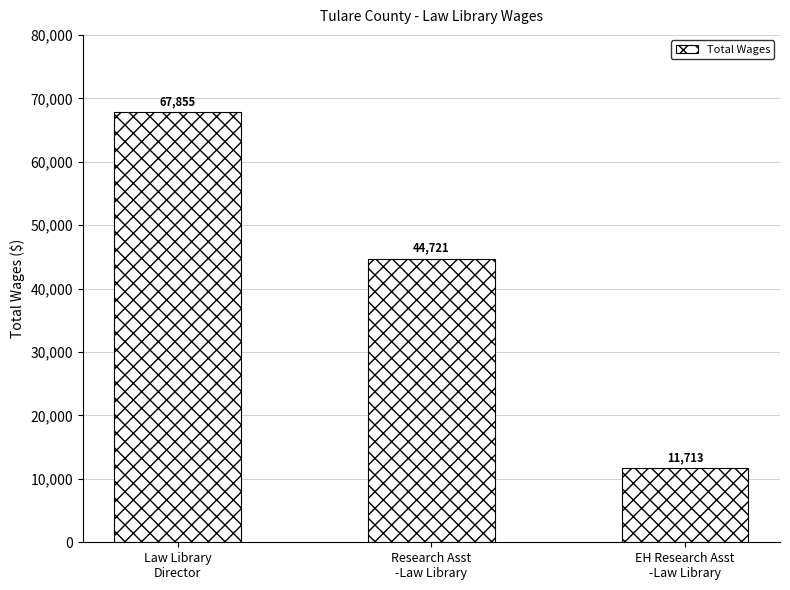

What is the difference between the values at EH Research Asst
-Law Library and Law Library
Director?

56142